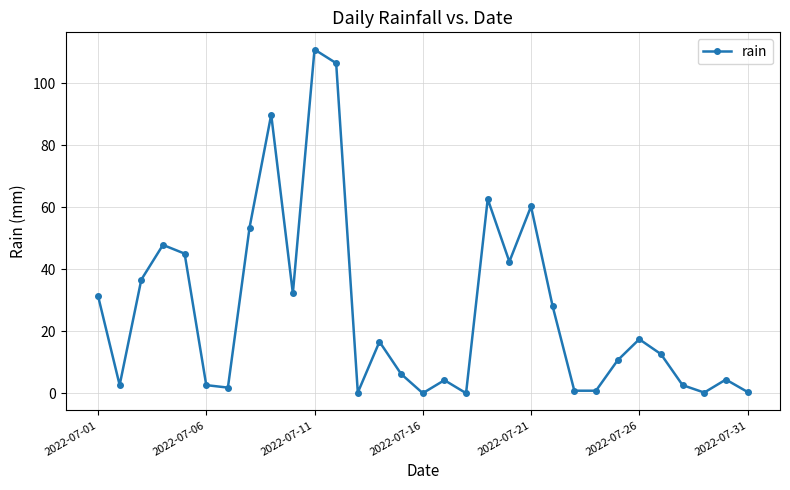

Does the chart display data point markers on the line(s)?

Yes